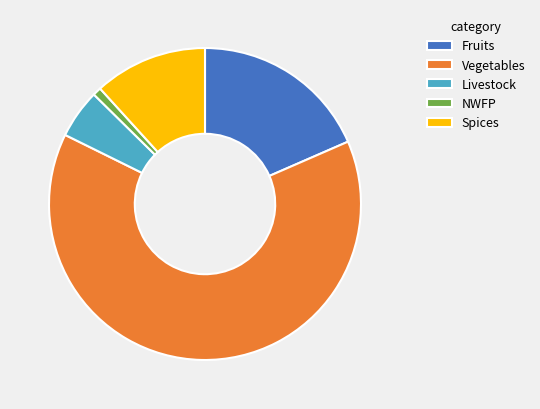

Do Fruits and Spices together represent more than half of the pie?

No